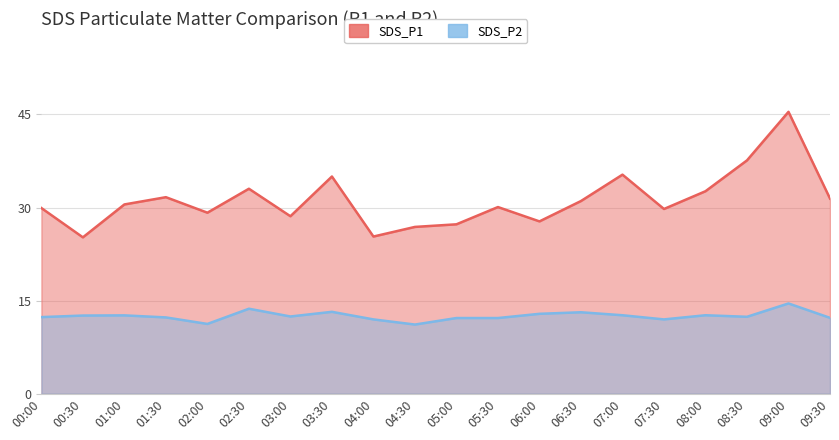

Is it true that SDS_P1 equals 35.9 at 04:30?

False